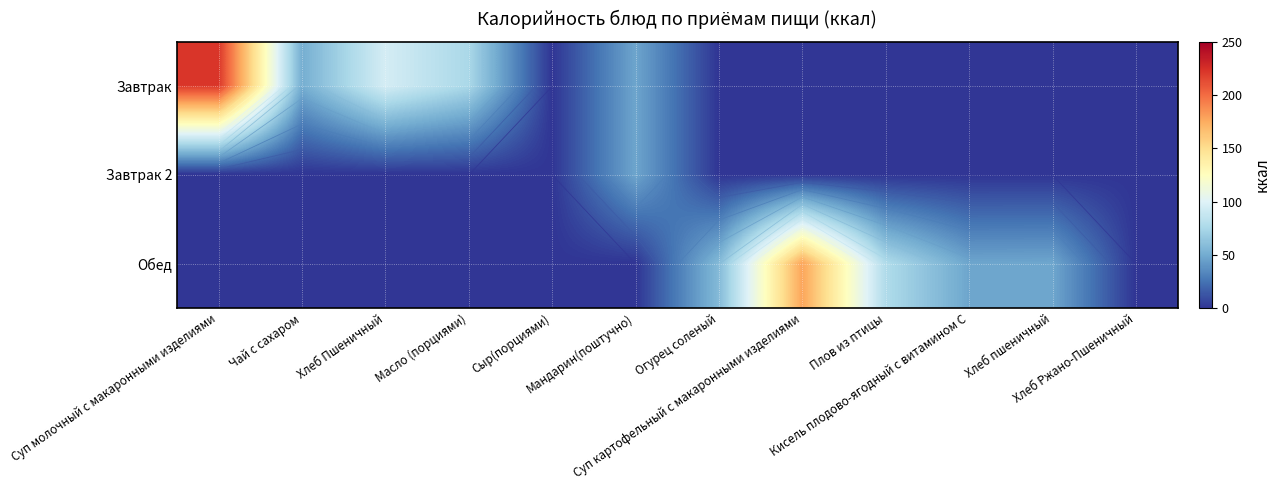

What is the highest value of the Обед series?

178.3